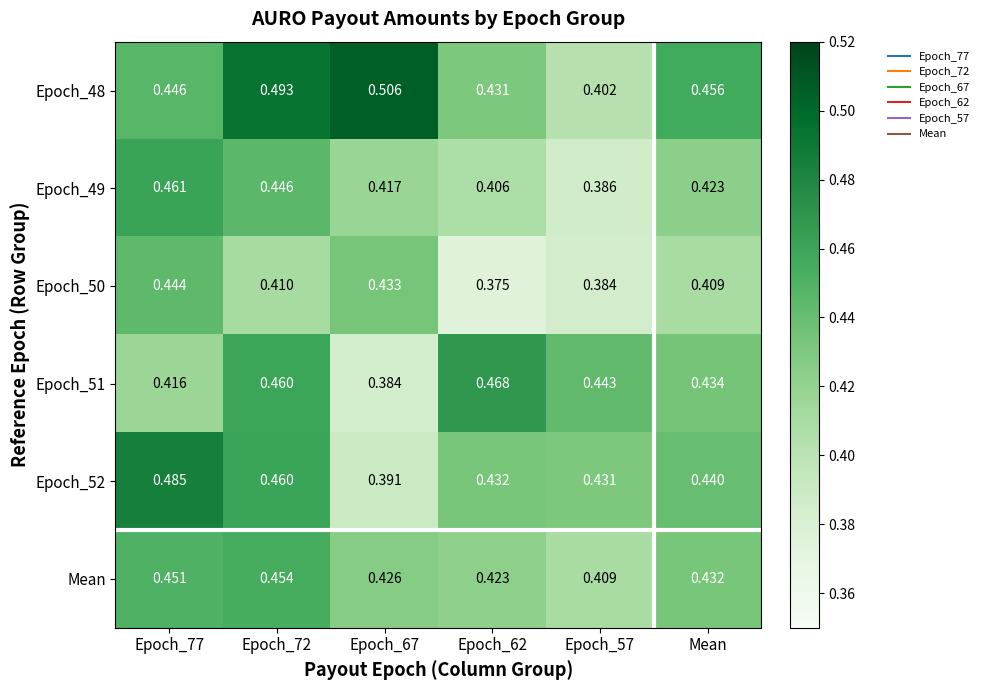

Reading left to right, extract all data points from this chart.

Epoch_48: Epoch_77=0.4	Epoch_72=0.5	Epoch_67=0.5	Epoch_62=0.4	Epoch_57=0.4	Mean=0.5
Epoch_49: Epoch_77=0.5	Epoch_72=0.4	Epoch_67=0.4	Epoch_62=0.4	Epoch_57=0.4	Mean=0.4
Epoch_50: Epoch_77=0.4	Epoch_72=0.4	Epoch_67=0.4	Epoch_62=0.4	Epoch_57=0.4	Mean=0.4
Epoch_51: Epoch_77=0.4	Epoch_72=0.5	Epoch_67=0.4	Epoch_62=0.5	Epoch_57=0.4	Mean=0.4
Epoch_52: Epoch_77=0.5	Epoch_72=0.5	Epoch_67=0.4	Epoch_62=0.4	Epoch_57=0.4	Mean=0.4
Mean: Epoch_77=0.5	Epoch_72=0.5	Epoch_67=0.4	Epoch_62=0.4	Epoch_57=0.4	Mean=0.4